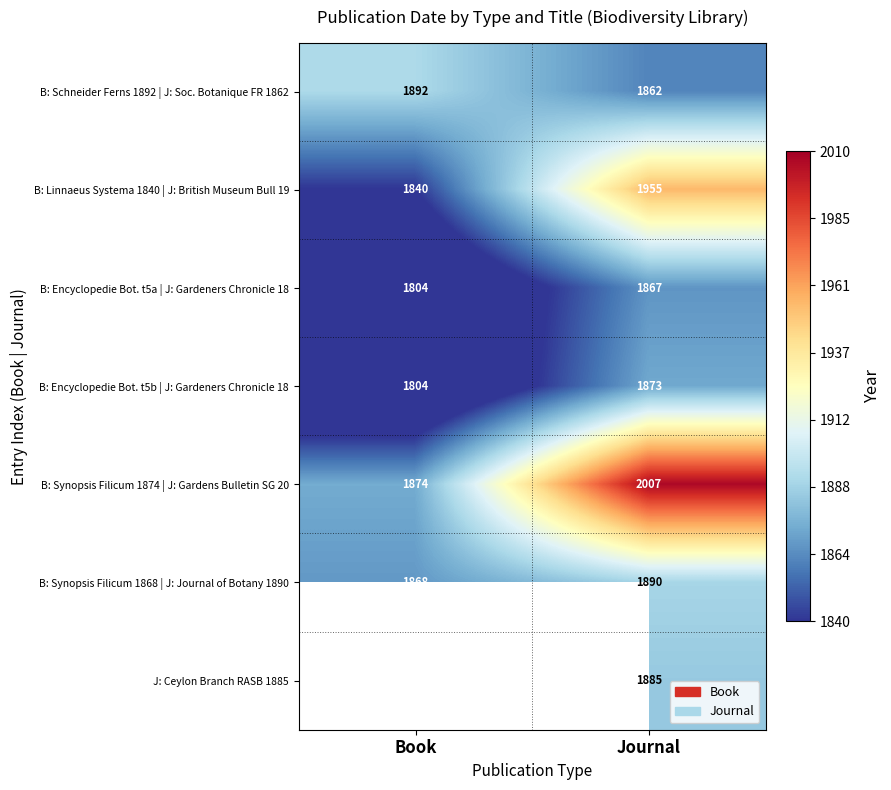

Count the B: Synopsis Filicum 1868 | J: Journal of Botany 1890 values in the range 1868 to 1890.

2